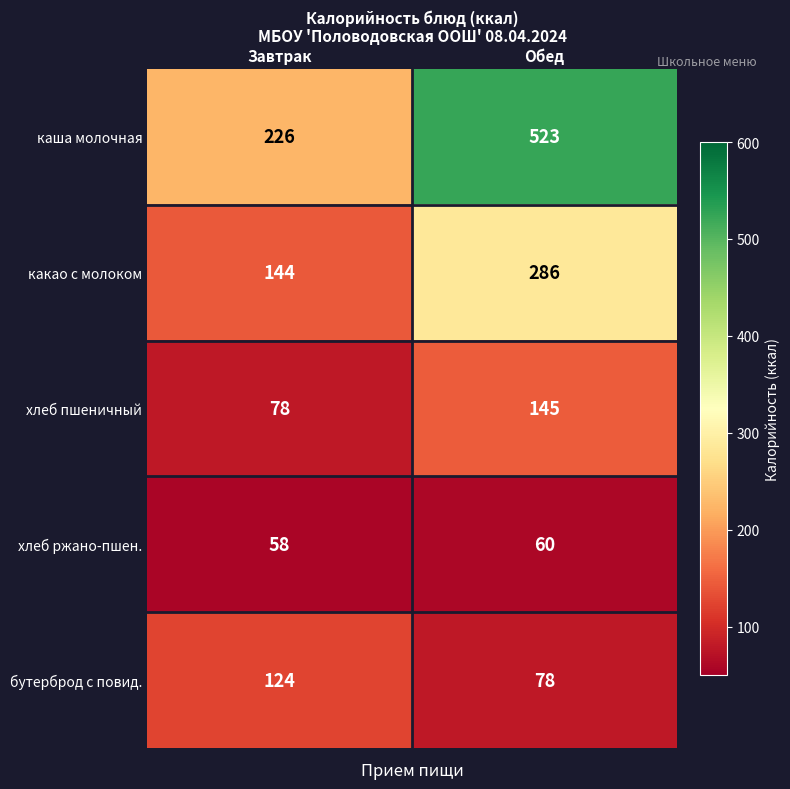

Between Завтрак and Обед, which series saw the biggest shift?

каша молочная